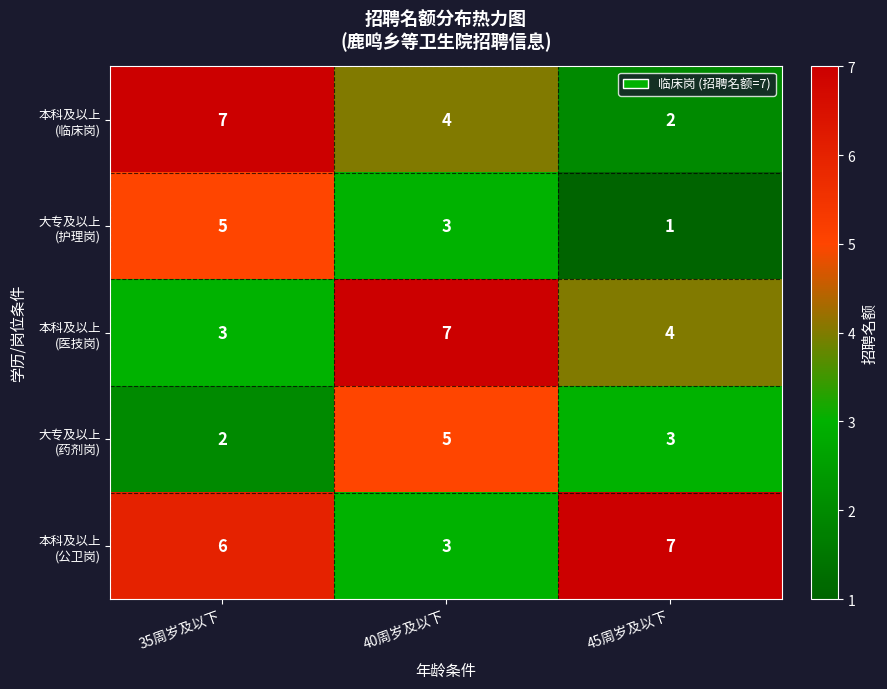

What is the total value across all series at 40周岁及以下?

22